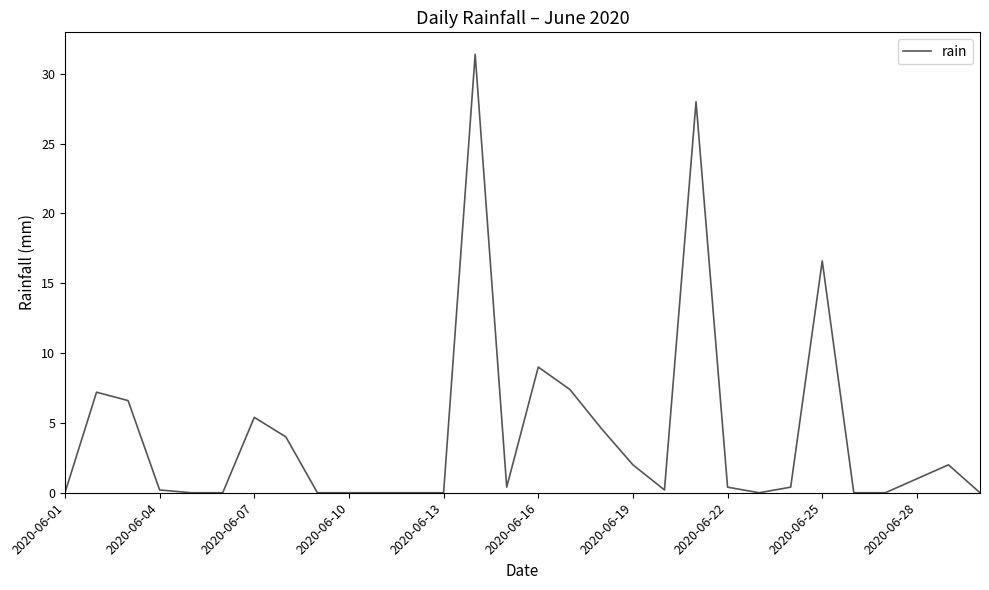

What is the difference between the maximum and minimum values?

31.4